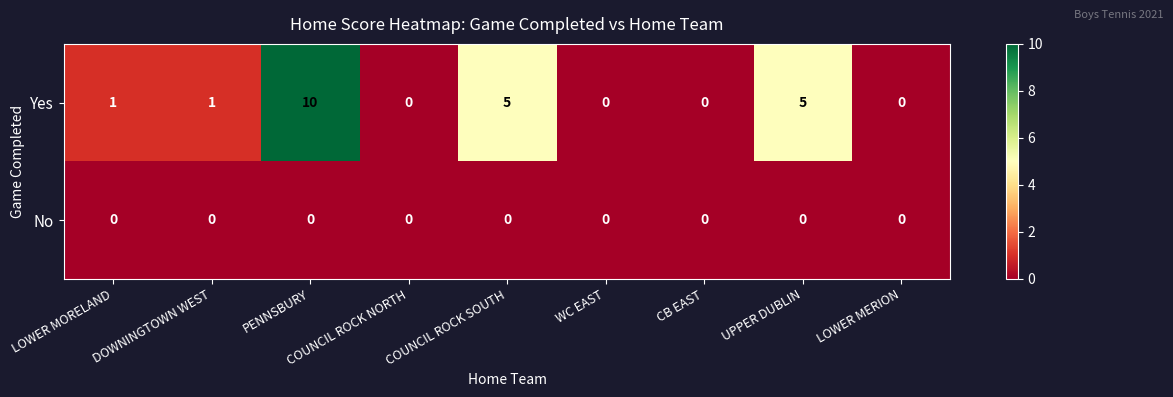

Which series has the largest total across all categories?

Yes